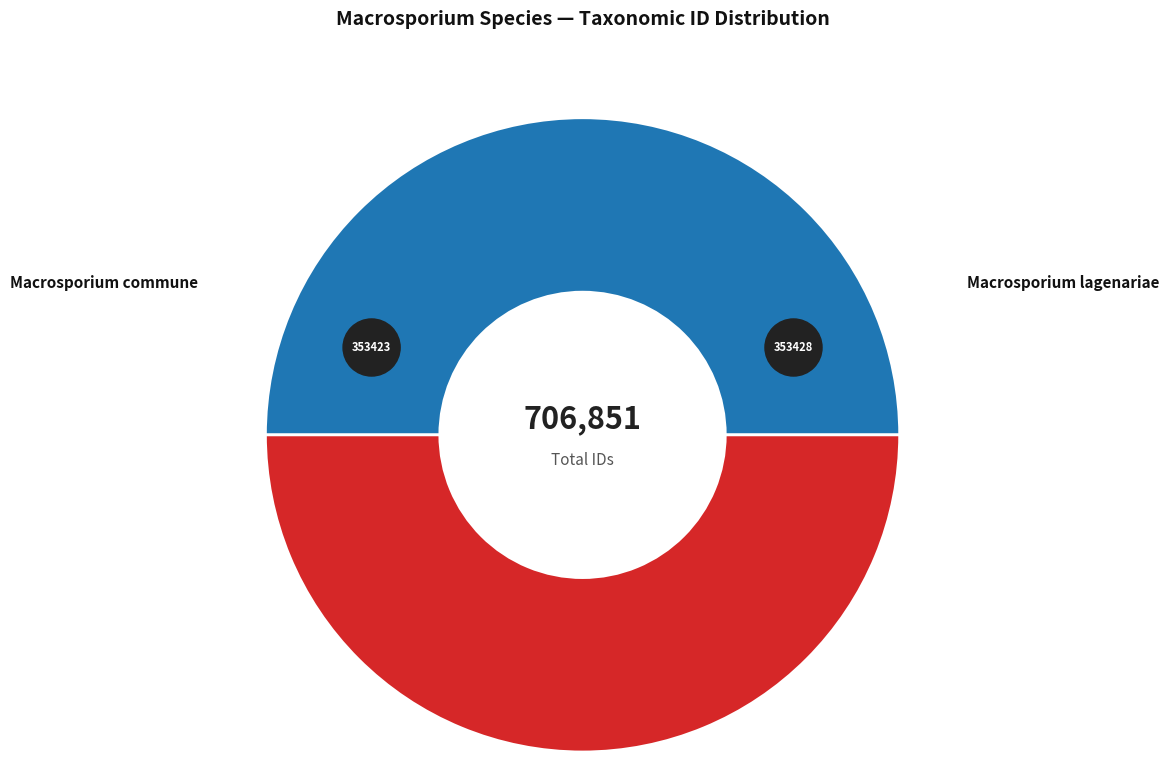

How many segments does this pie chart have?

2